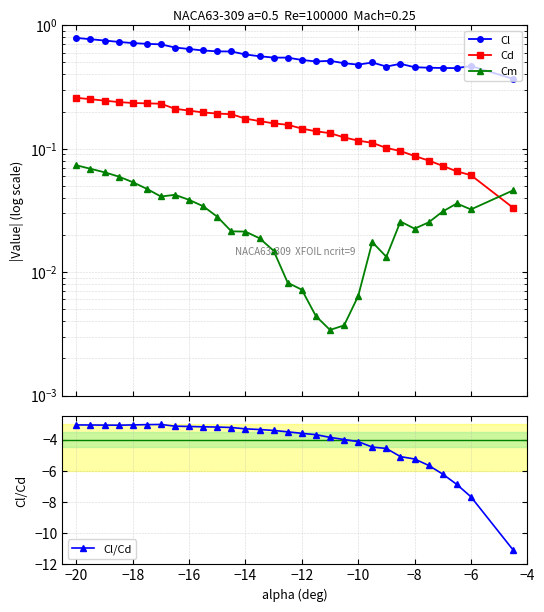

True or false: Cl/Cd and Cd intersect in this chart.

False